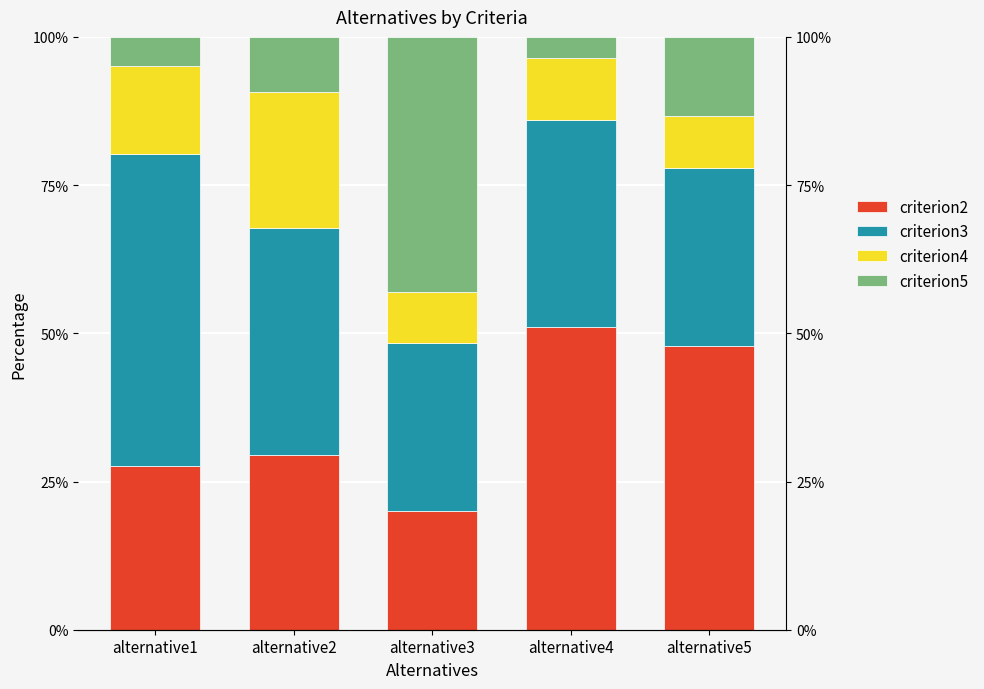

What is the value of the criterion3 bar at the 2nd from the left?

38.2